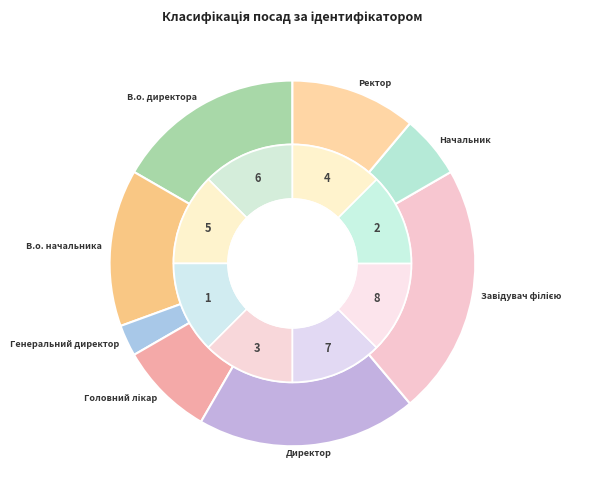

To the nearest percent, what is the combined percentage of В.о. директора and В.о. начальника?

31%